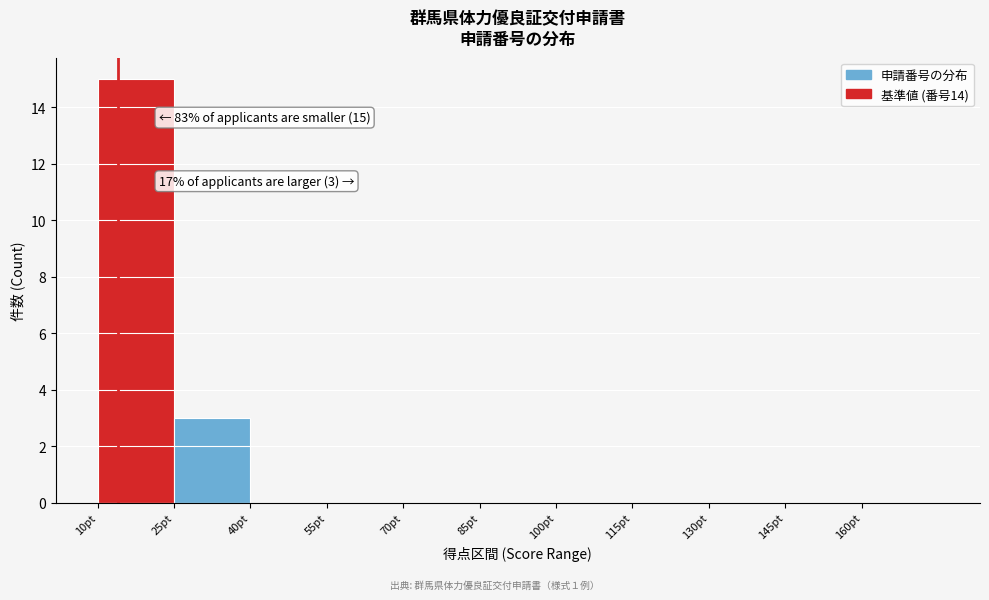

Over which range of the x-axis is the bar tallest?

10 to 25